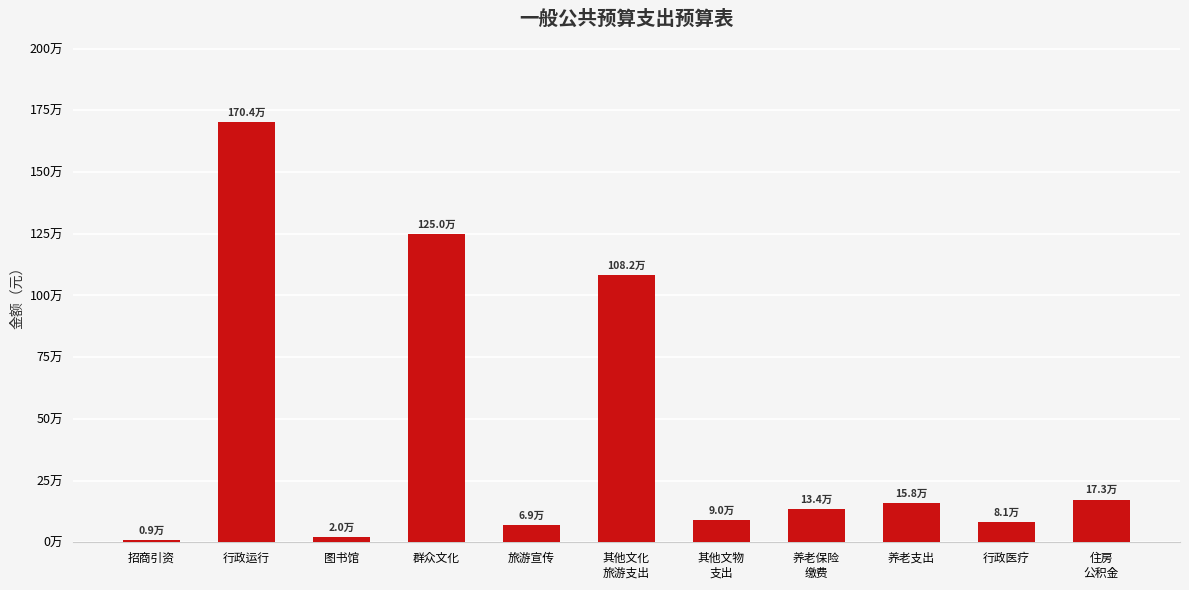

Between 旅游宣传 and 图书馆, which is larger?

旅游宣传